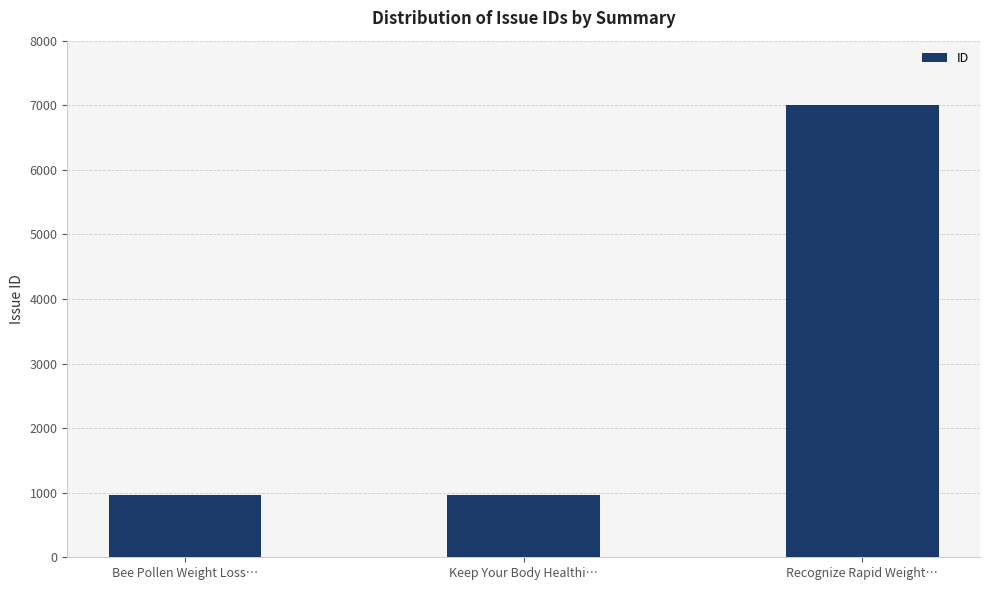

How many values are below 972?

1